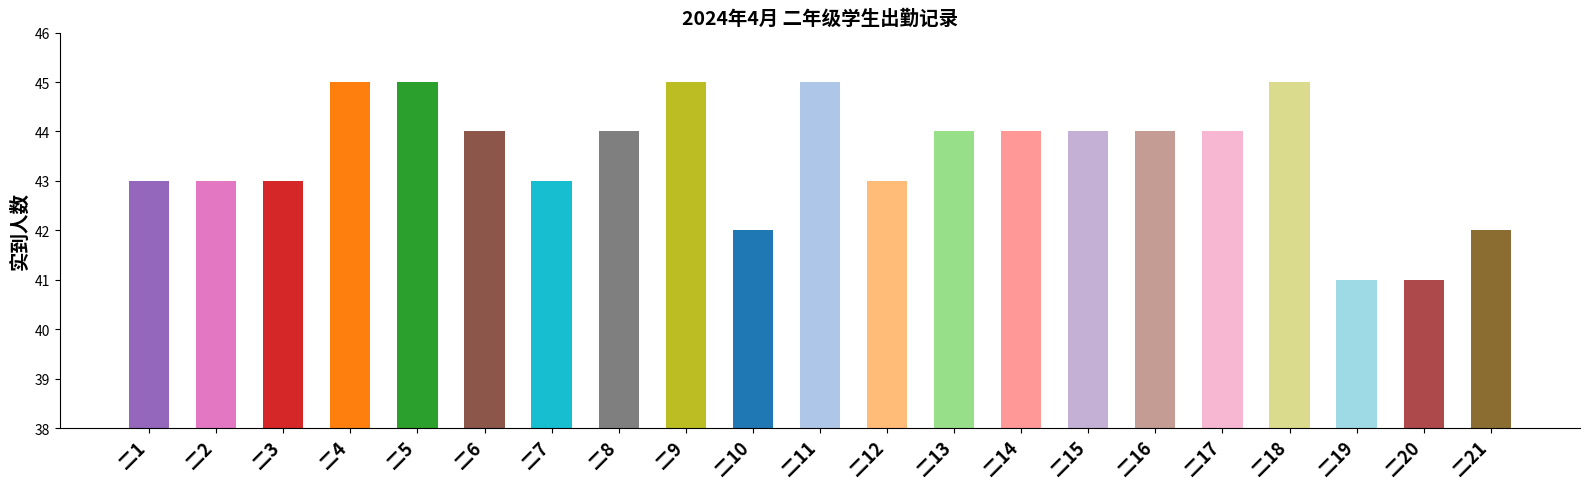

What is the sum of the values at 二10 and 二15?

86